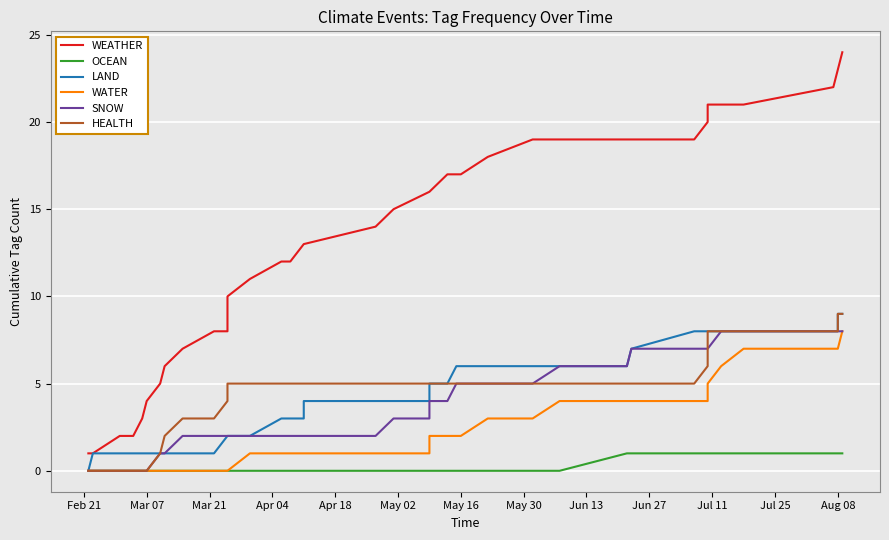

True or false: WATER and LAND cross at least once.

False